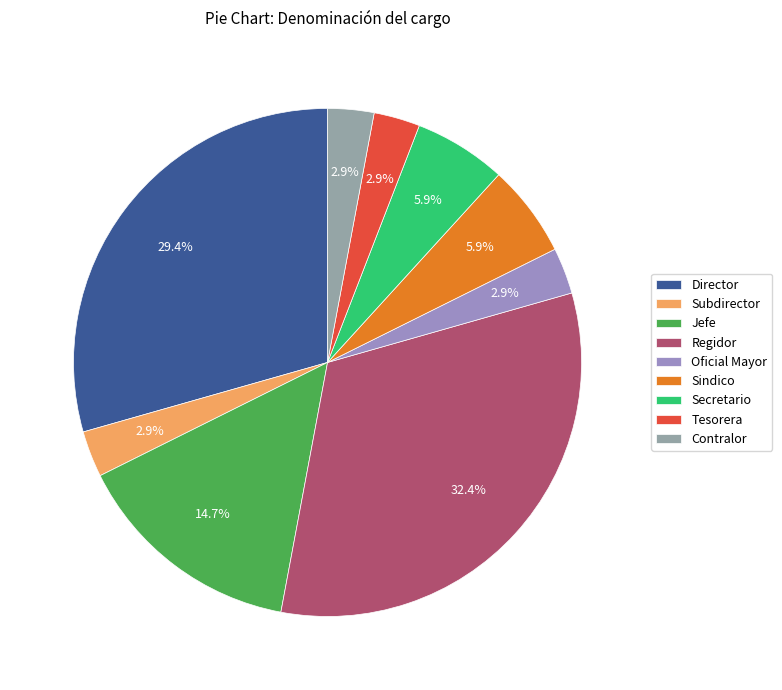

How many slices are in this pie chart?

9